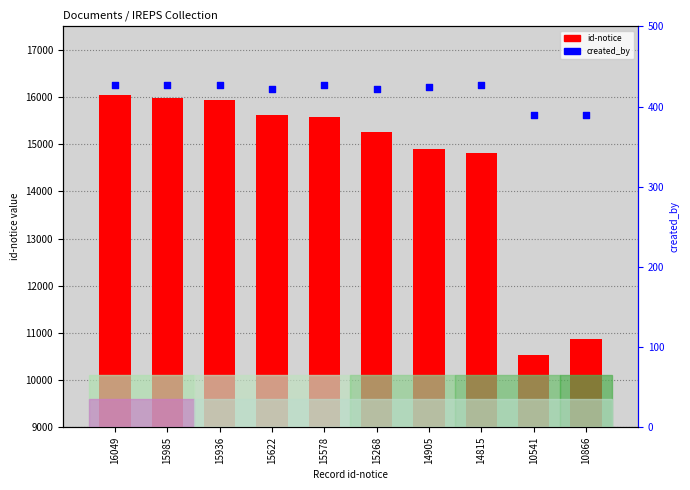

At how many categories does at least one series exceed 12098?

8